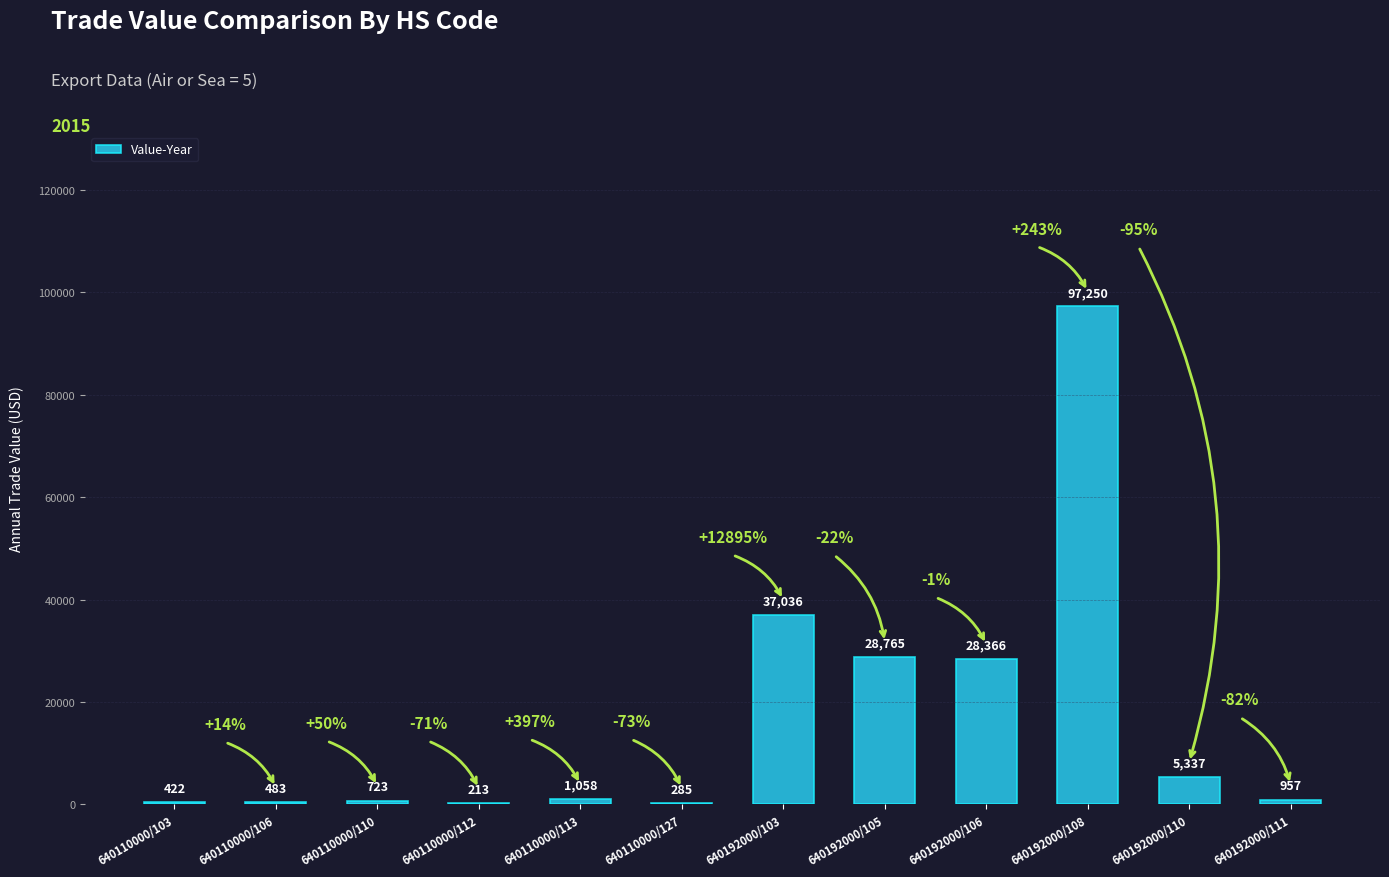

What is the average value?

16741